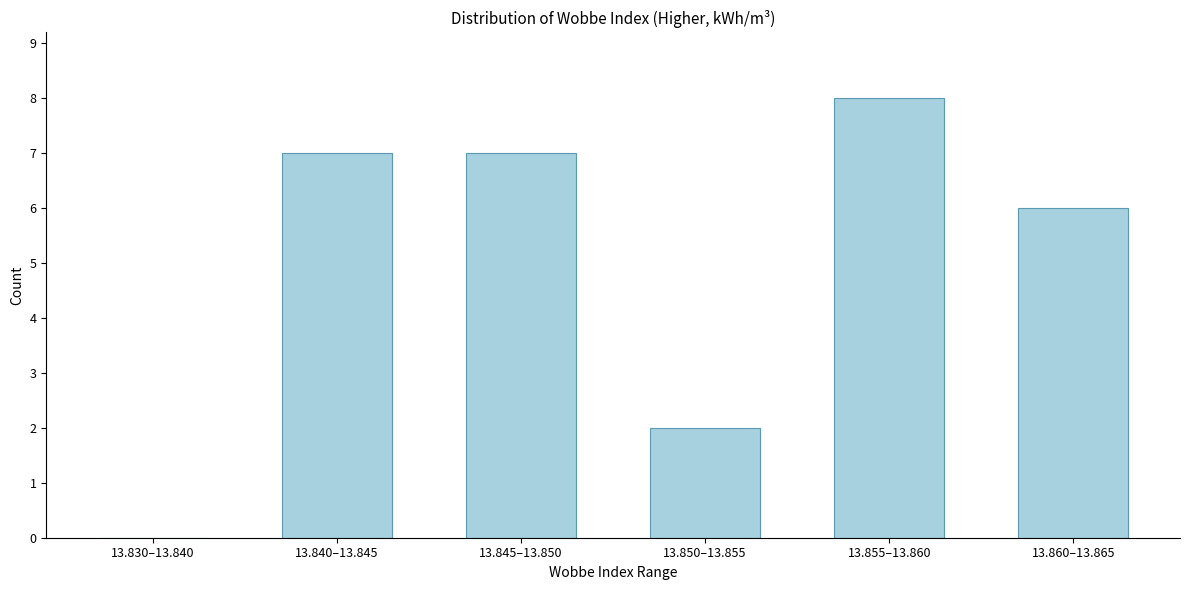

Reading left to right, extract all data points from this chart.

13.830–13.840=0	13.840–13.845=7	13.845–13.850=7	13.850–13.855=2	13.855–13.860=8	13.860–13.865=6